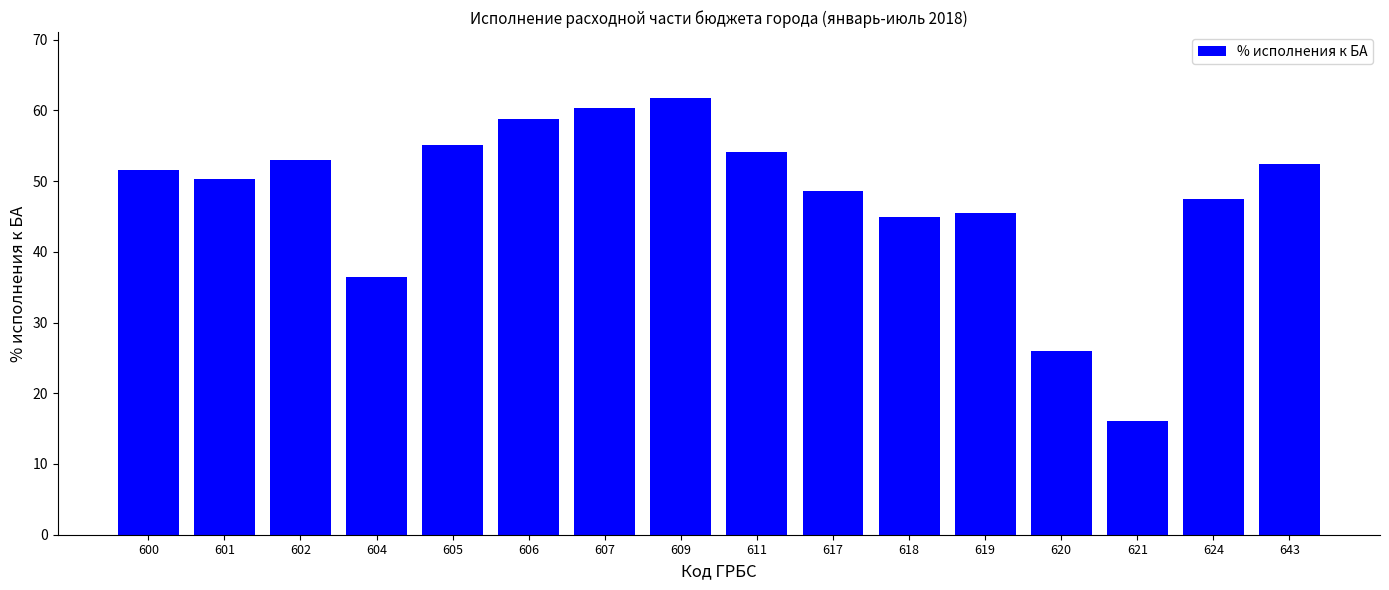

Which has a higher value, 602 or 607?

607